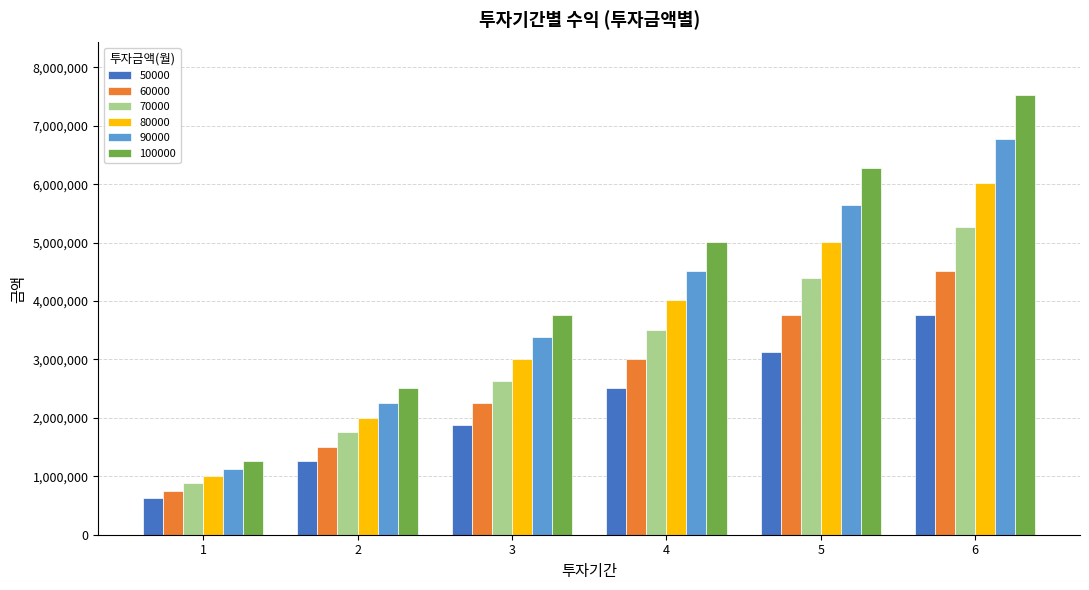

How many bars are there in total?

36